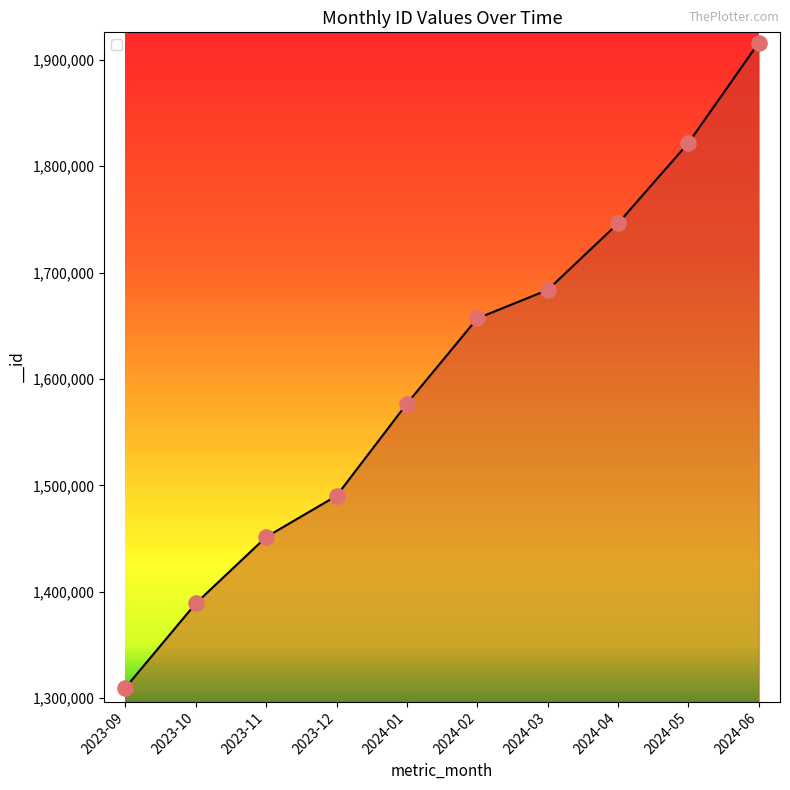

What is the ratio of the value at 2023-11 to the value at 2023-10?

1.0